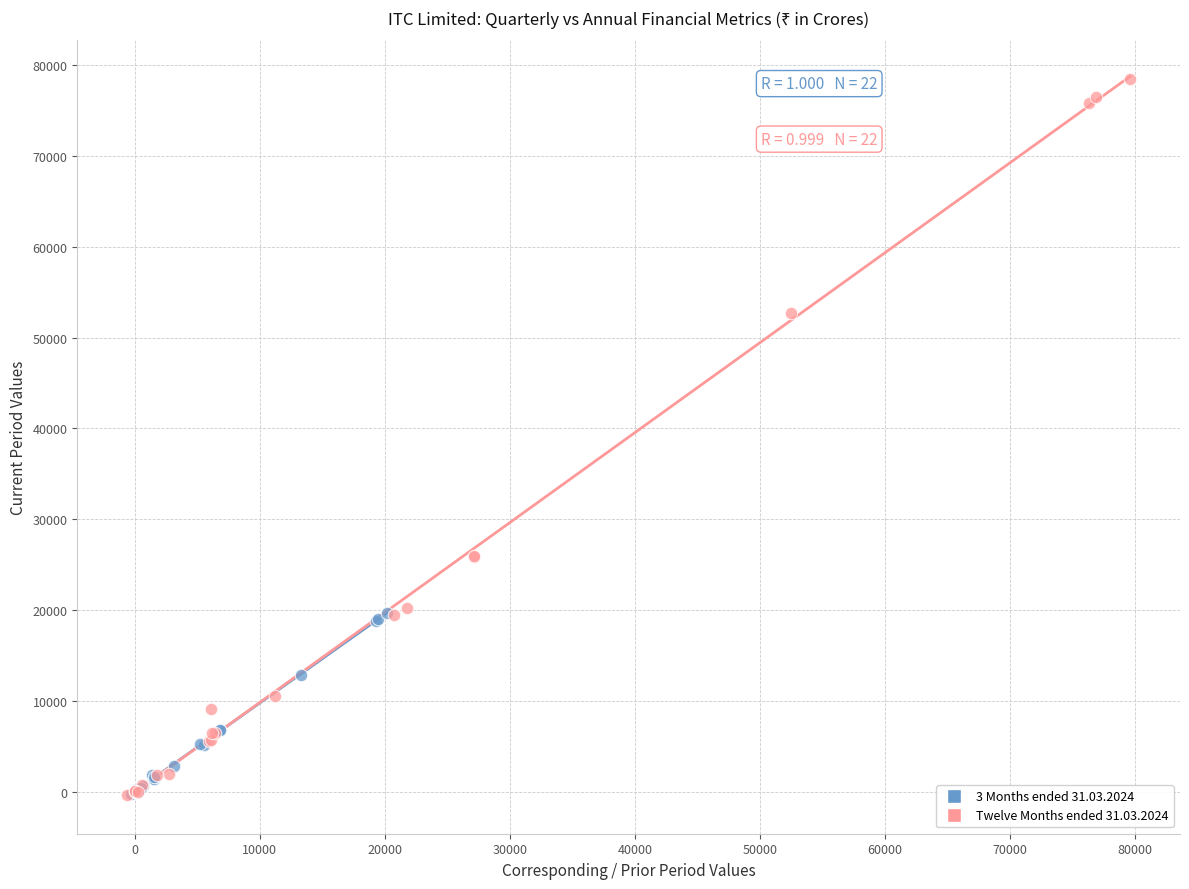

Which series reaches the maximum Y coordinate?

Twelve Months ended 31.03.2024